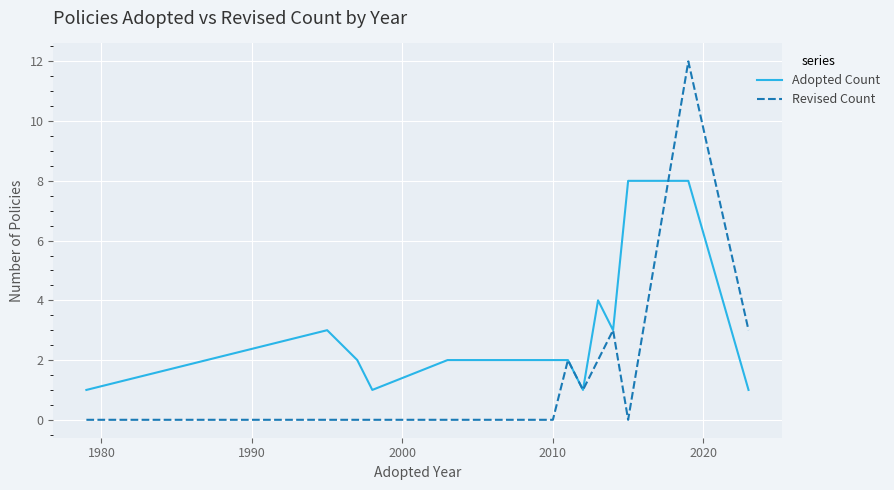

Which series has the widest spread of values?

Revised Count